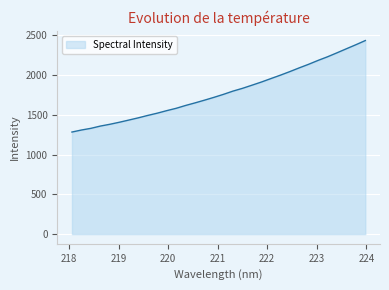

What is the difference between the maximum and minimum values?

1151.6